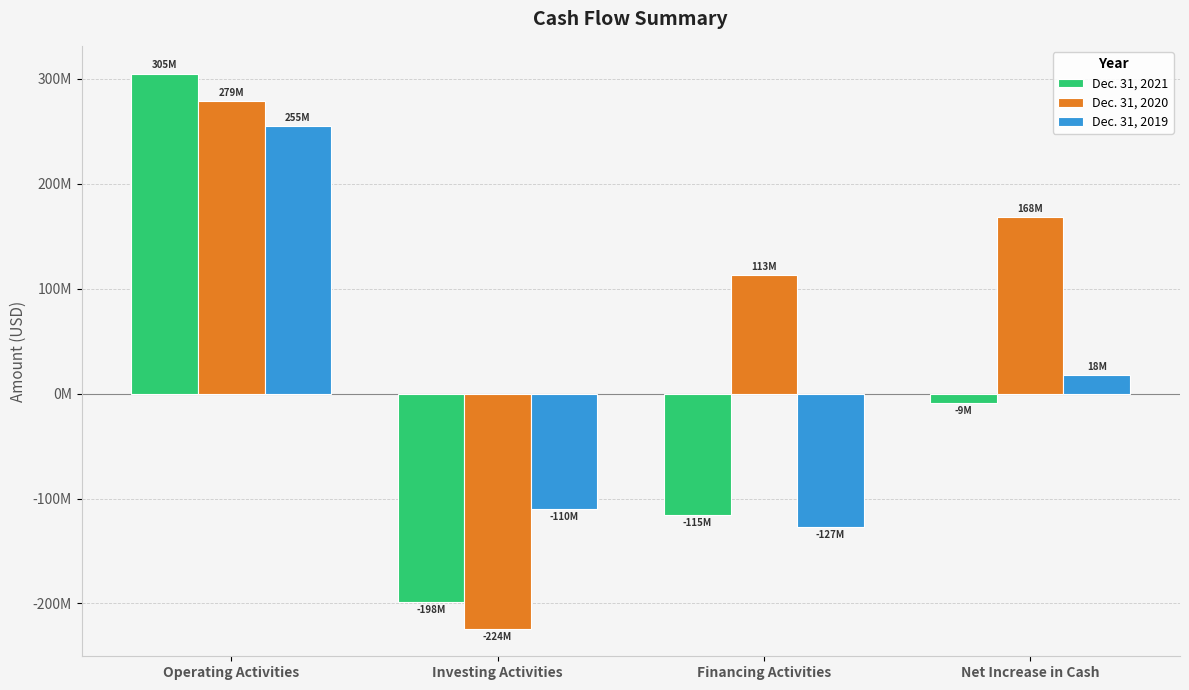

Where does the Dec. 31, 2019 series first go above 17987837?

Operating Activities